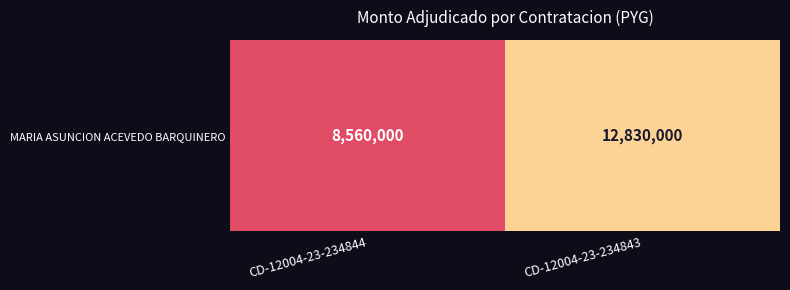

Where is the data nearest to the value 10695000?

CD-12004-23-234844